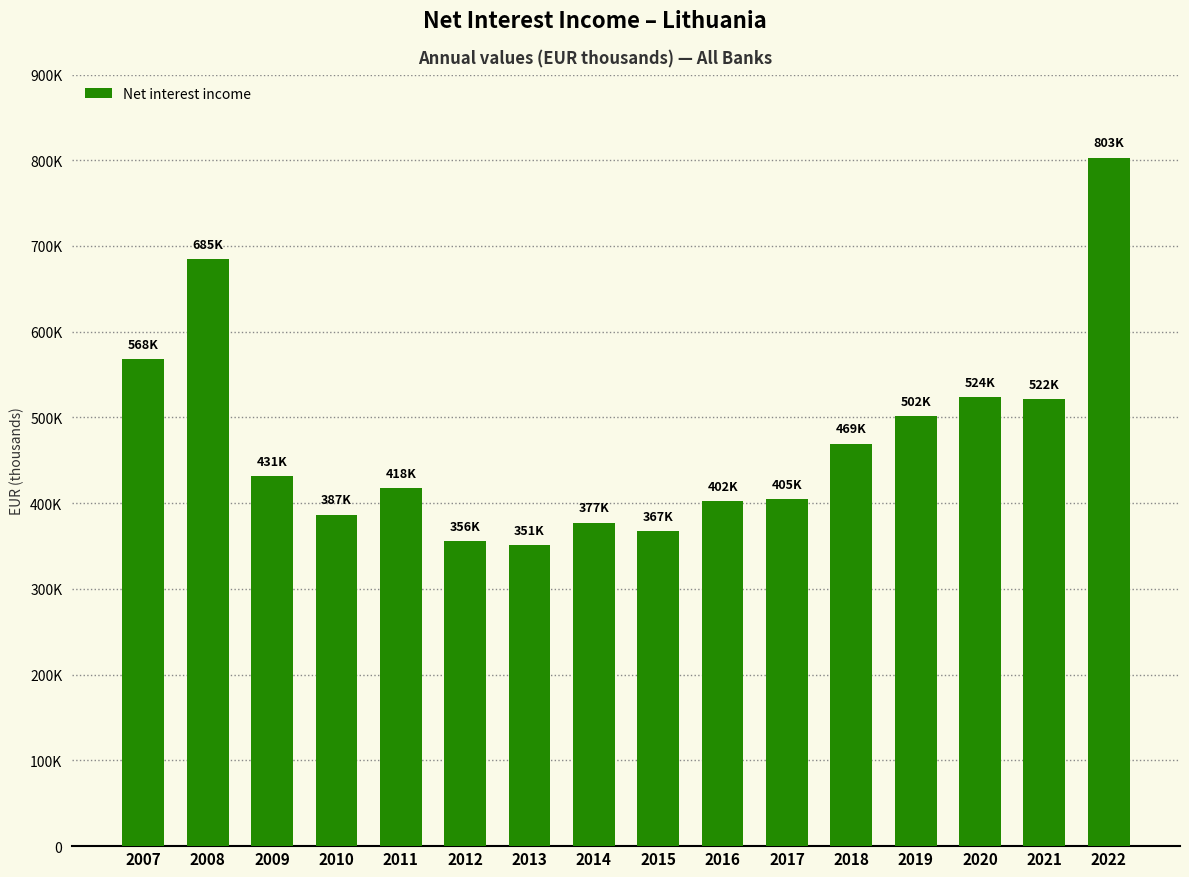

List the labels in order of value, smallest first.

2013, 2012, 2015, 2014, 2010, 2016, 2017, 2011, 2009, 2018, 2019, 2021, 2020, 2007, 2008, 2022